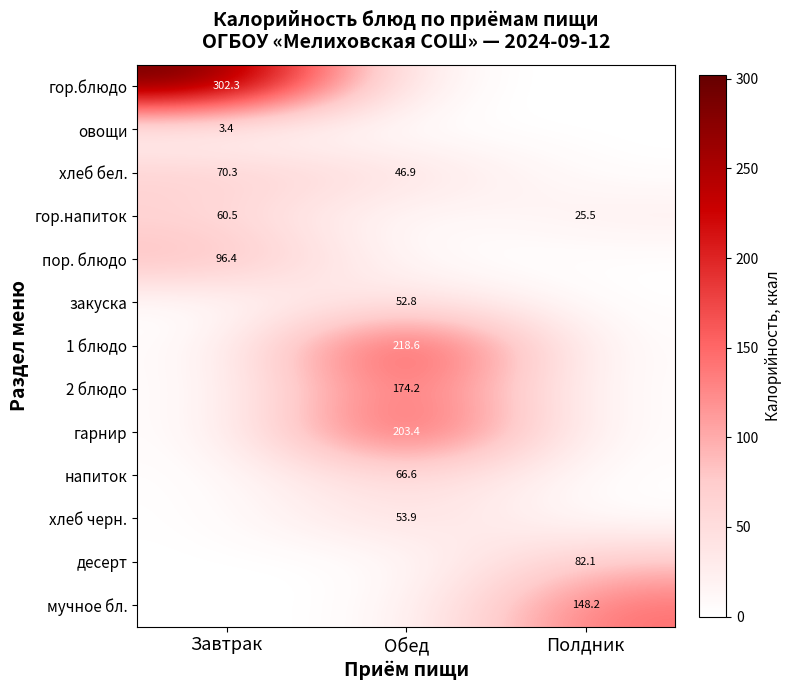

The value of хлеб черн. at Обед is 53.9. True or false?

True